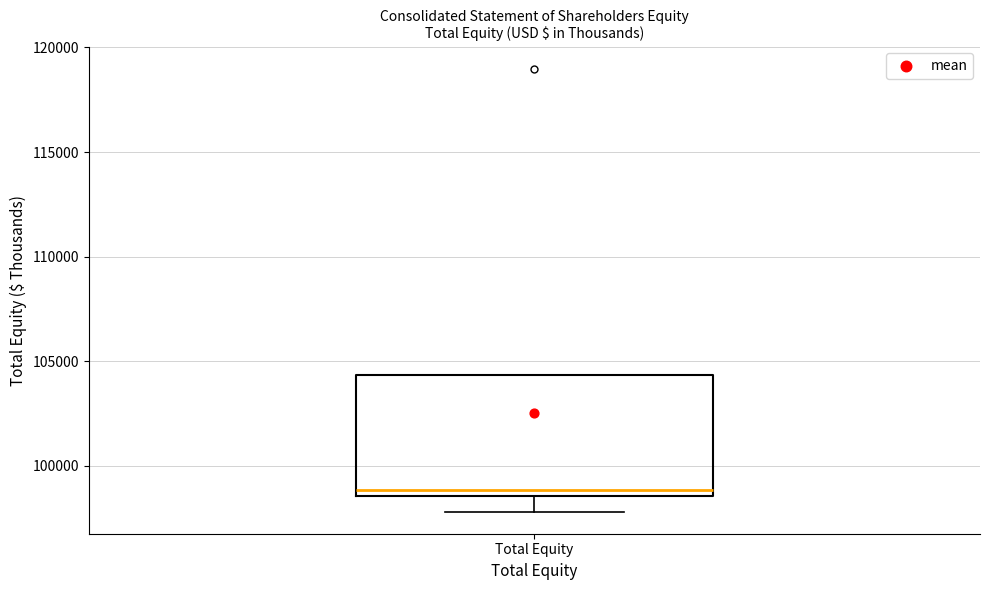

Where does the median line of the box for Total Equity sit on the y-axis? The values are not printed on the chart, so give them approximately, as read against the axis.

99000